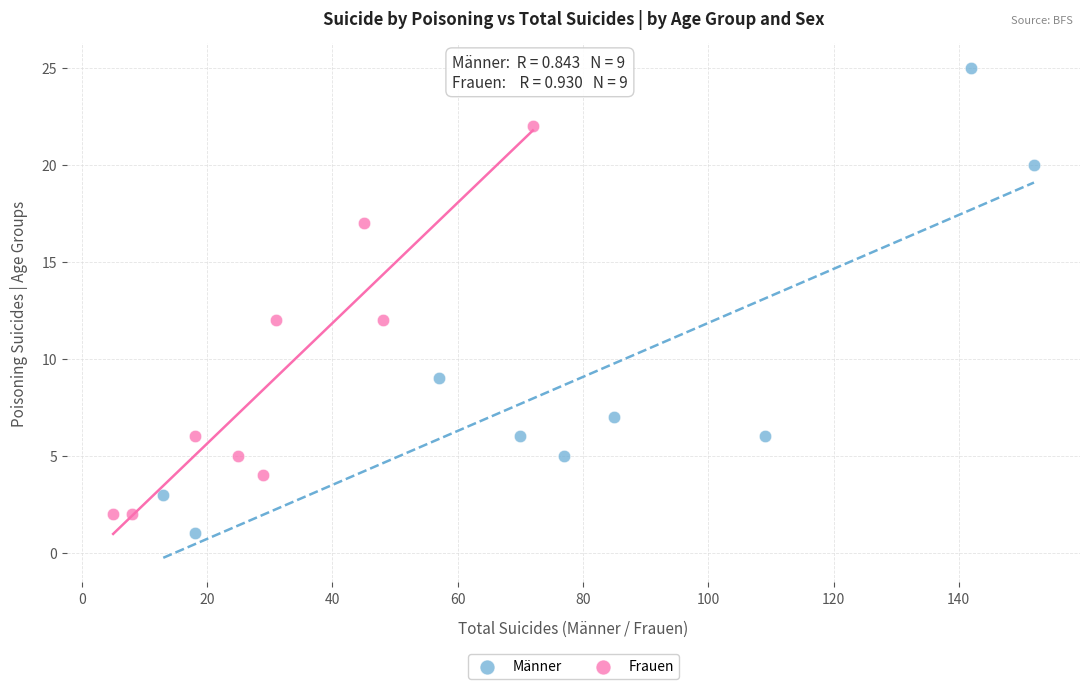

Which series has the widest spread of Y values?

Männer